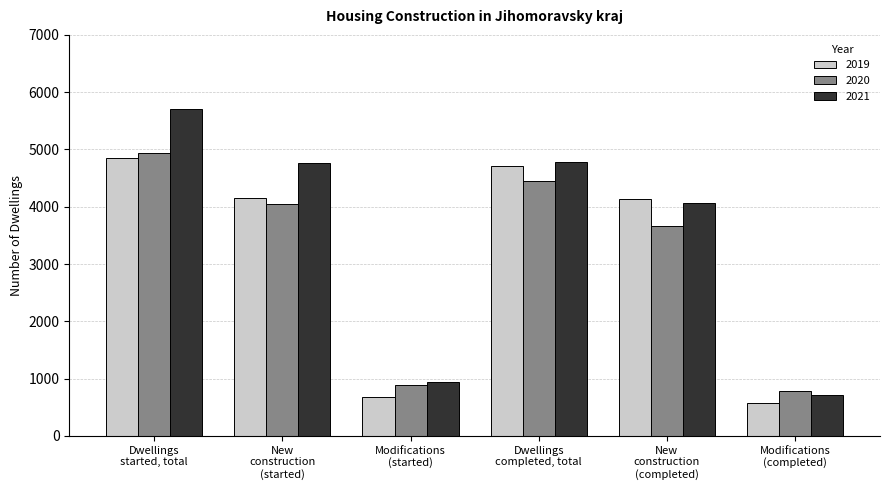

The 2019 series shows 6893 at Dwellings
completed, total. True or false?

False